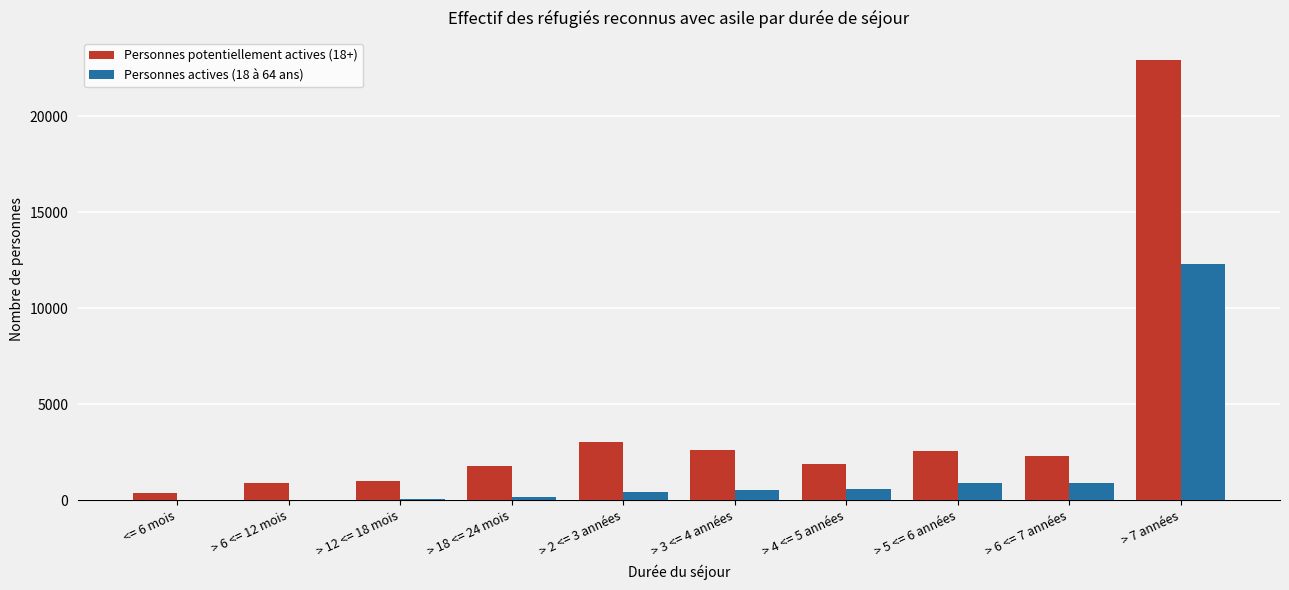

Which series has the largest total across all categories?

Personnes potentiellement actives (18+)